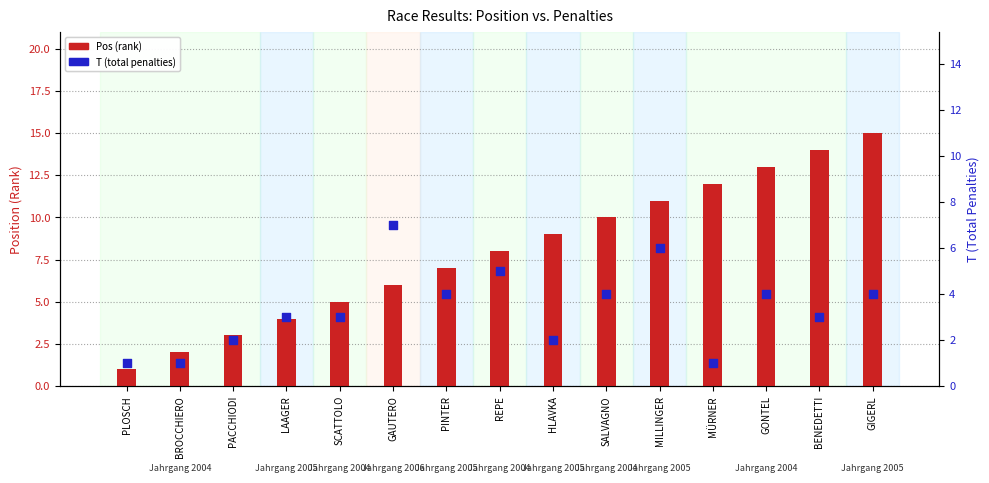

What is the total value across all series at PLOSCH?

2